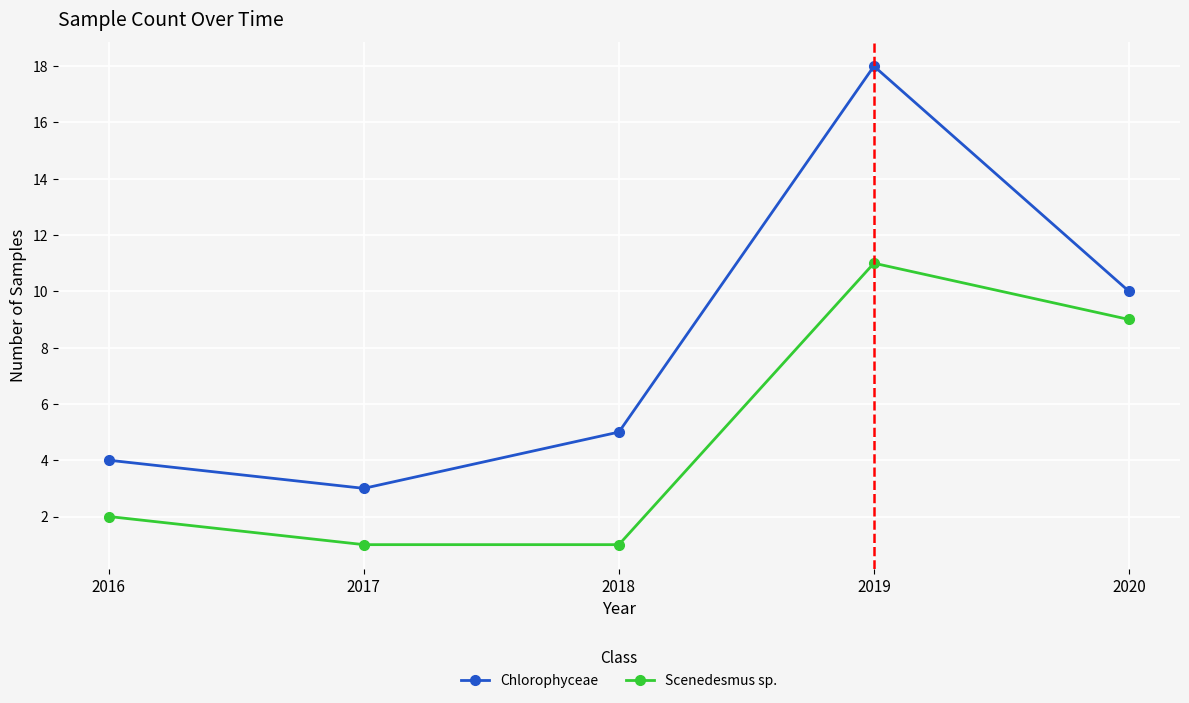

What is the sum of the Chlorophyceae values at 2016 and 2020?

14